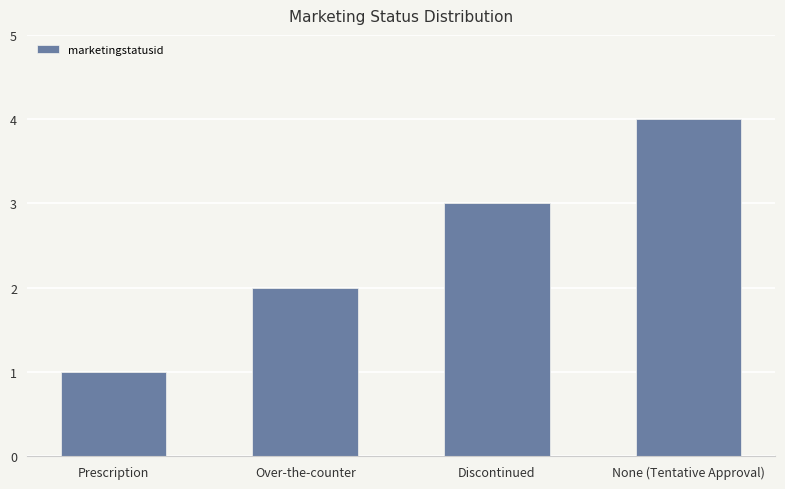

What is the label of the 3rd bar from the right?

Over-the-counter